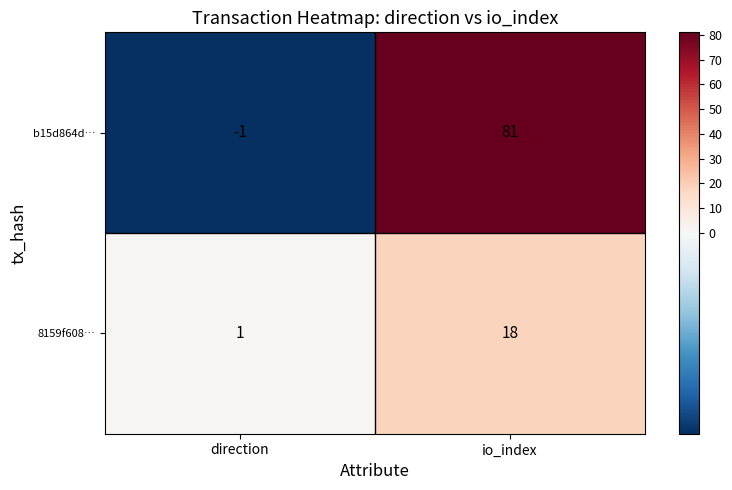

What is the average value of the 8159f608… series?

10